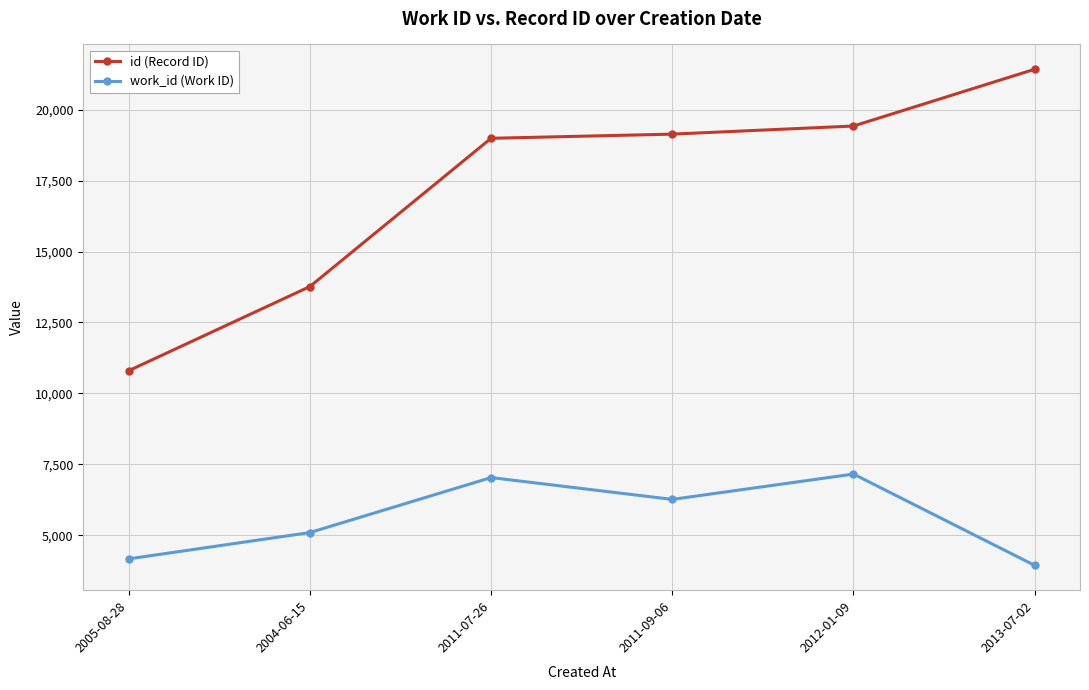

In work_id (Work ID), how many points are lower than both neighbors (excluding endpoints)?

1